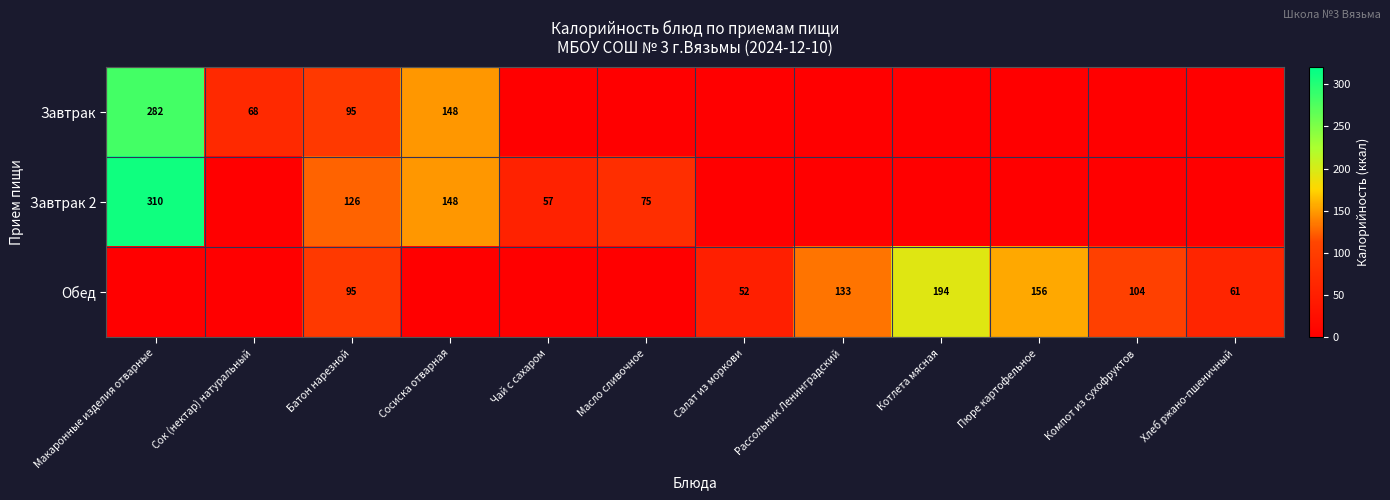

The value of Обед at Компот из сухофруктов is 153. True or false?

False